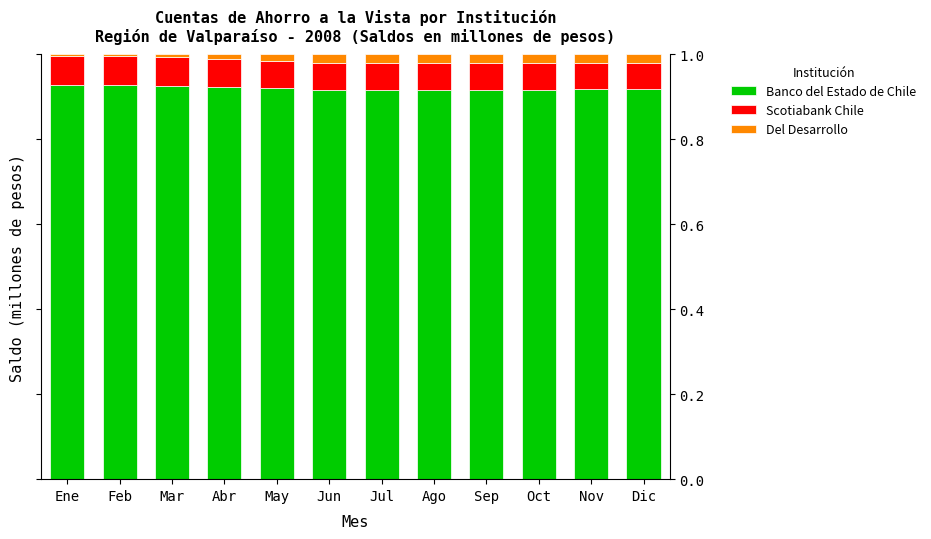

What is the total value across all series at Ago?

1.0